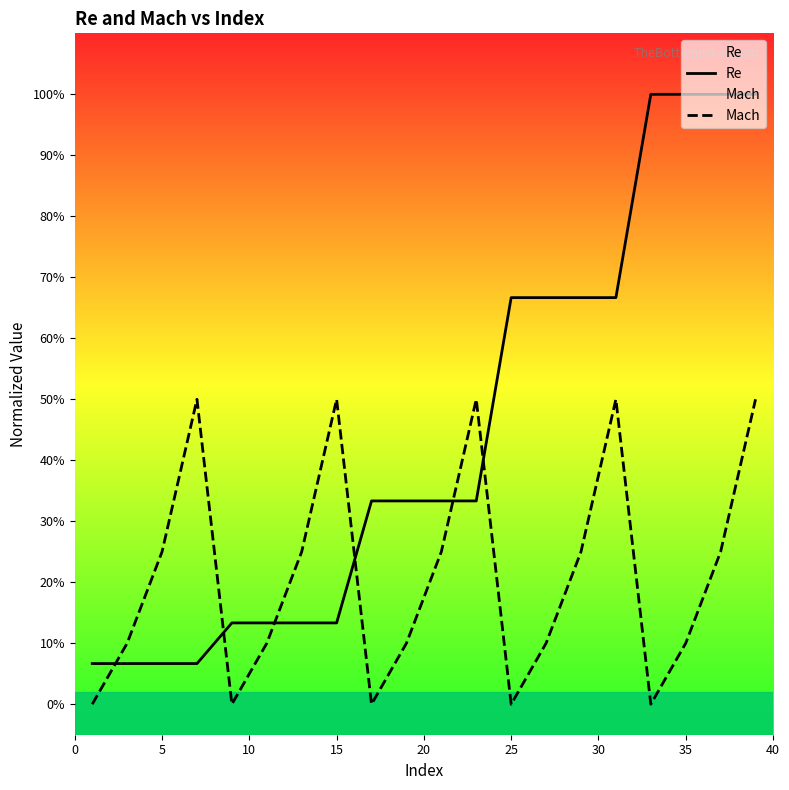

What is the difference between the maximum and minimum values in the Re series?

0.9